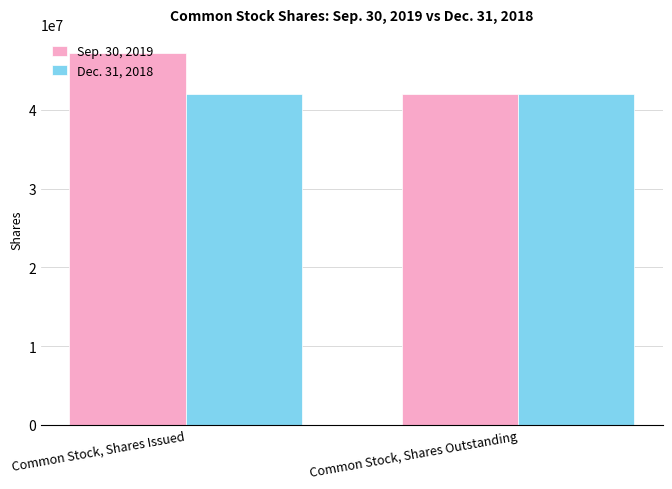

Reading left to right, extract all data points from this chart.

Sep. 30, 2019: 47284689	41965540
Dec. 31, 2018: 41965540	41965540